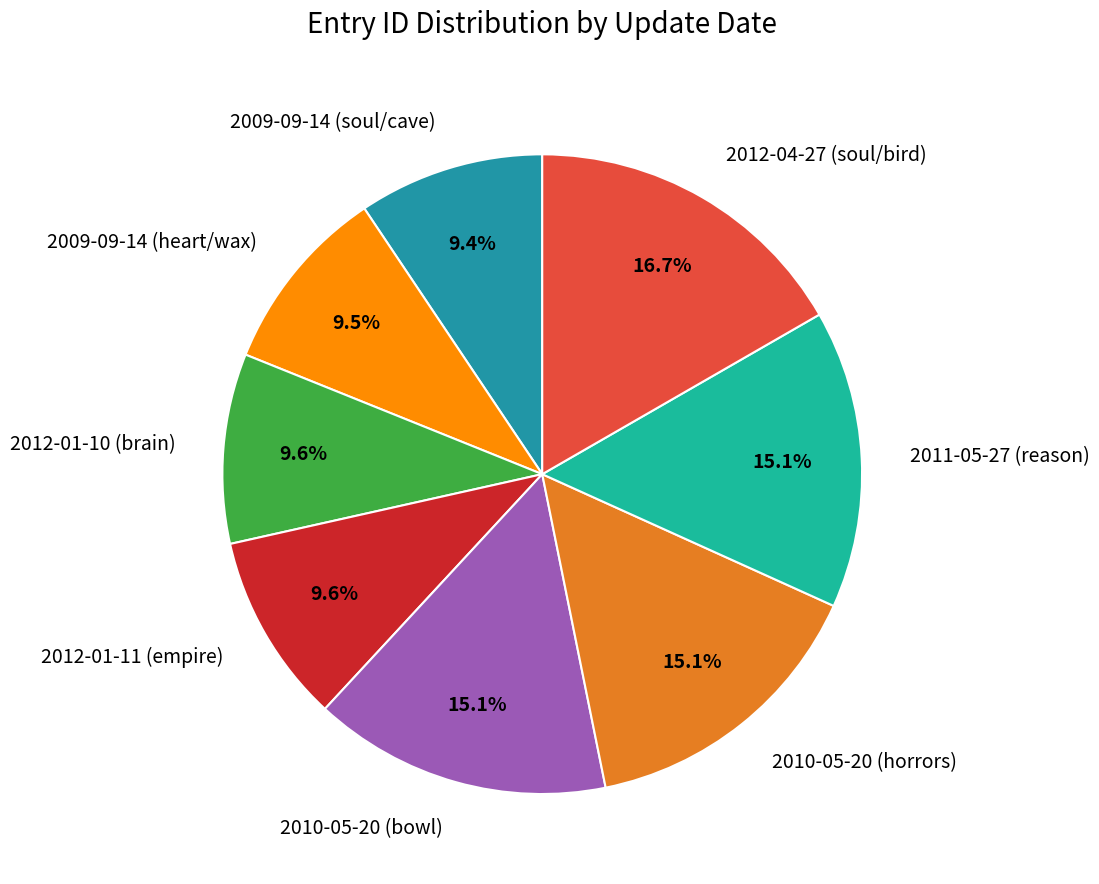

Count the number of slices in the pie.

8